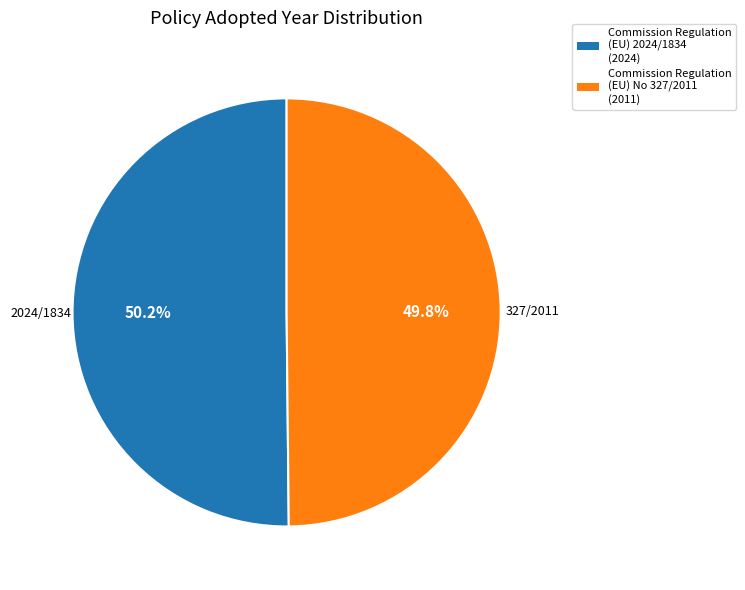

Approximately how many times larger is the value at Commission Regulation (EU) No 327/2011 compared to Commission Regulation (EU) 2024/1834?

1.0